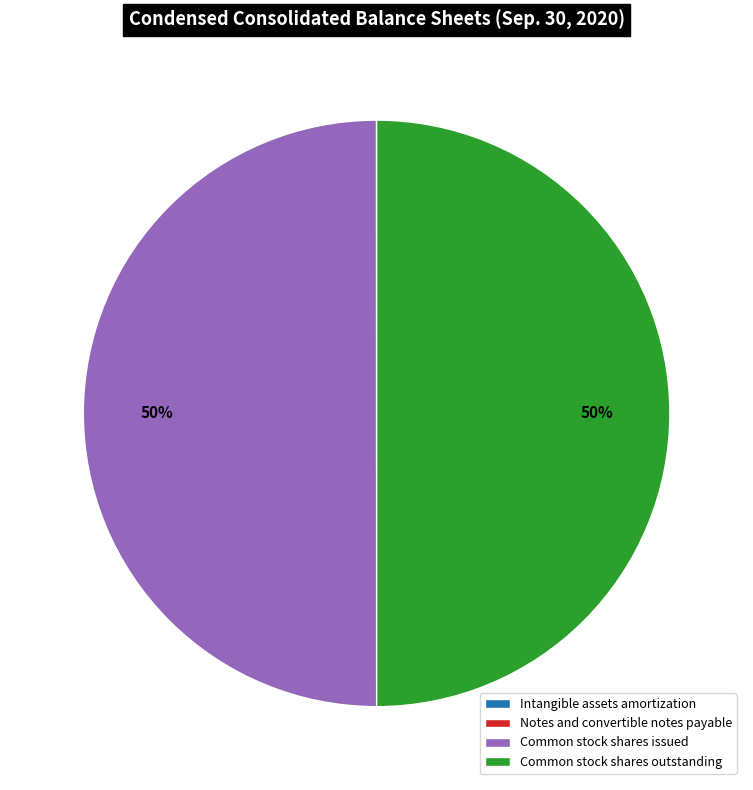

What percentage is the Common stock shares outstanding slice, to the nearest percent?

50%